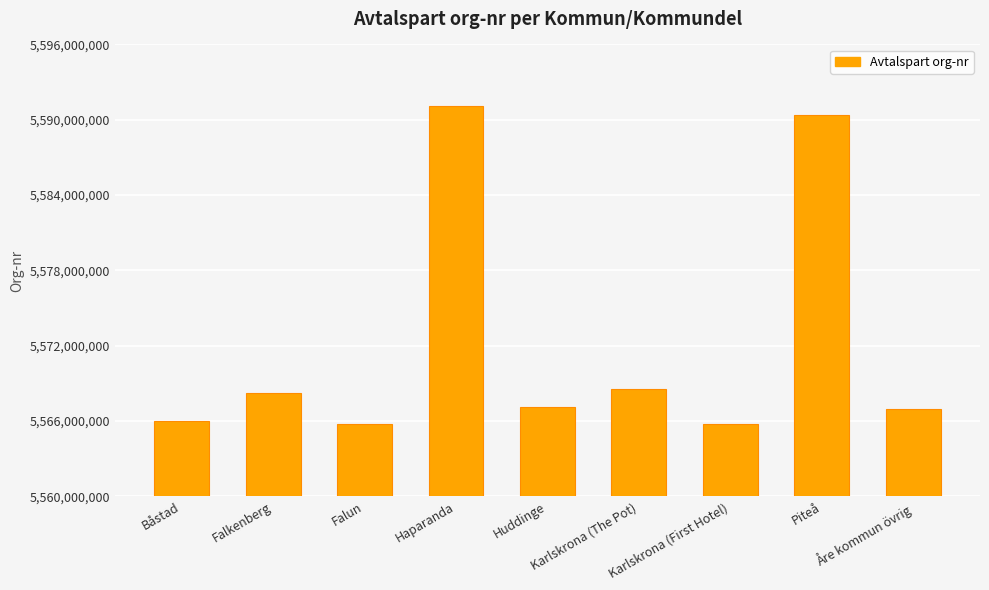

The value at Karlskrona (The Pot) is 1273778046. True or false?

False